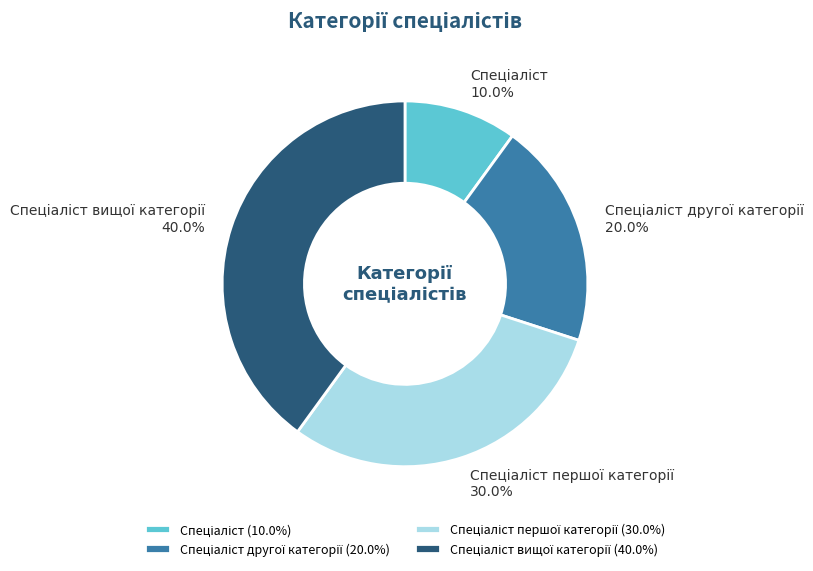

Is there a majority slice in this chart?

No